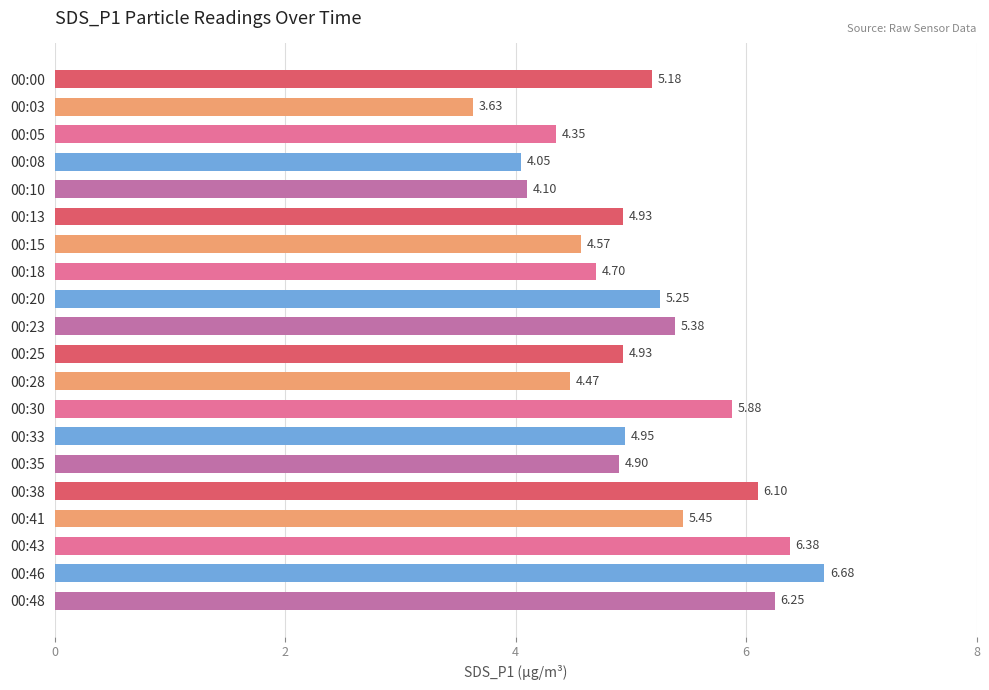

What is the maximum value shown in the chart?

6.7